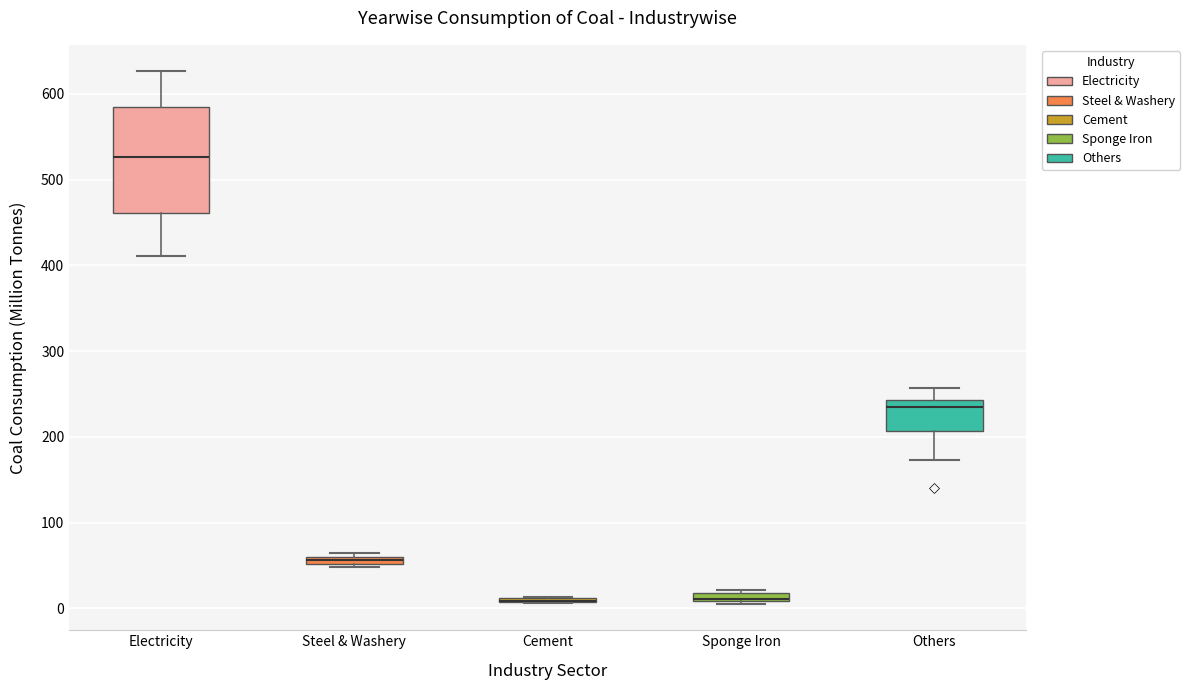

Where is the lower edge of the box for Others on the y-axis? The values are not printed on the chart, so give them approximately, as read against the axis.

210